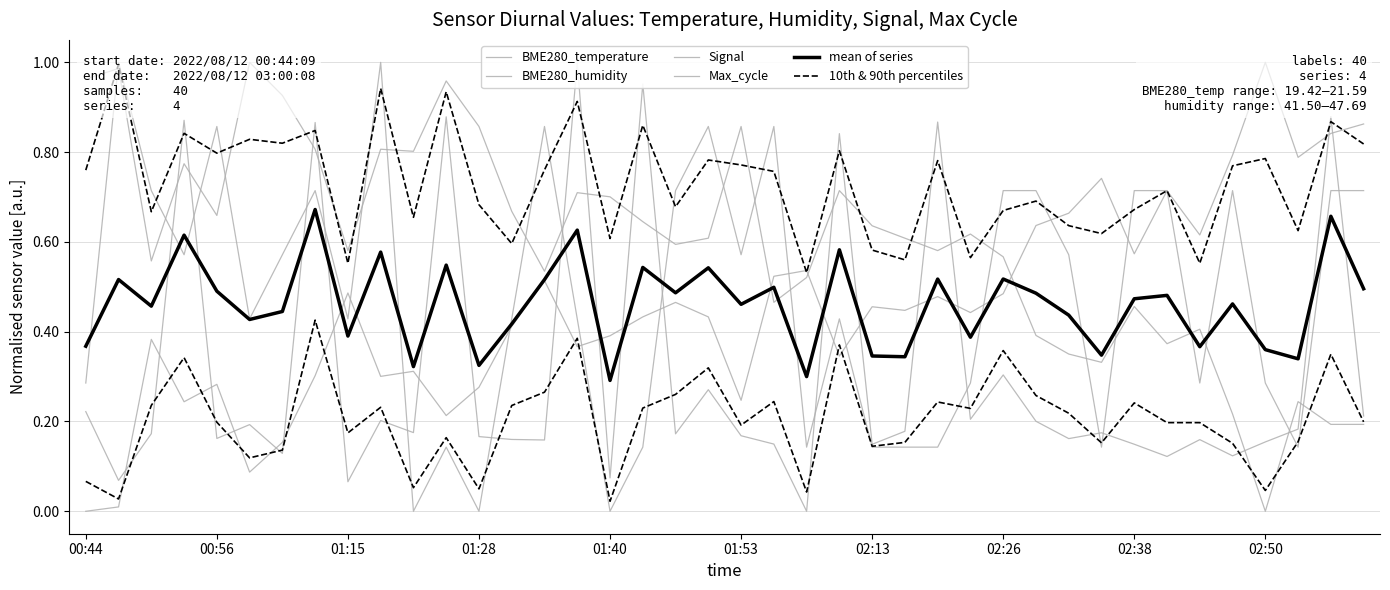

What is the minimum value for mean of series?

0.3